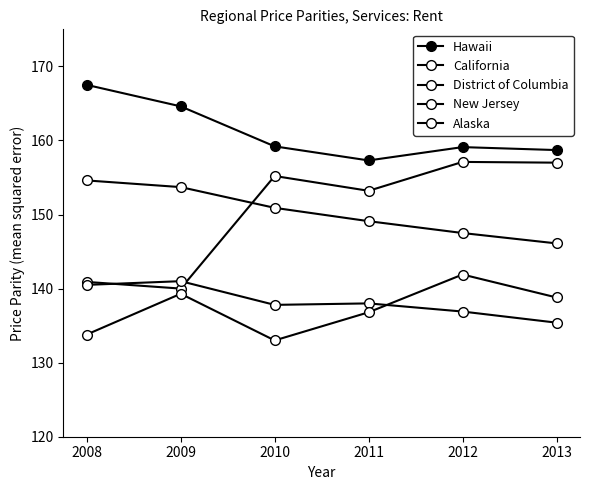

How many data points does each series have?

6